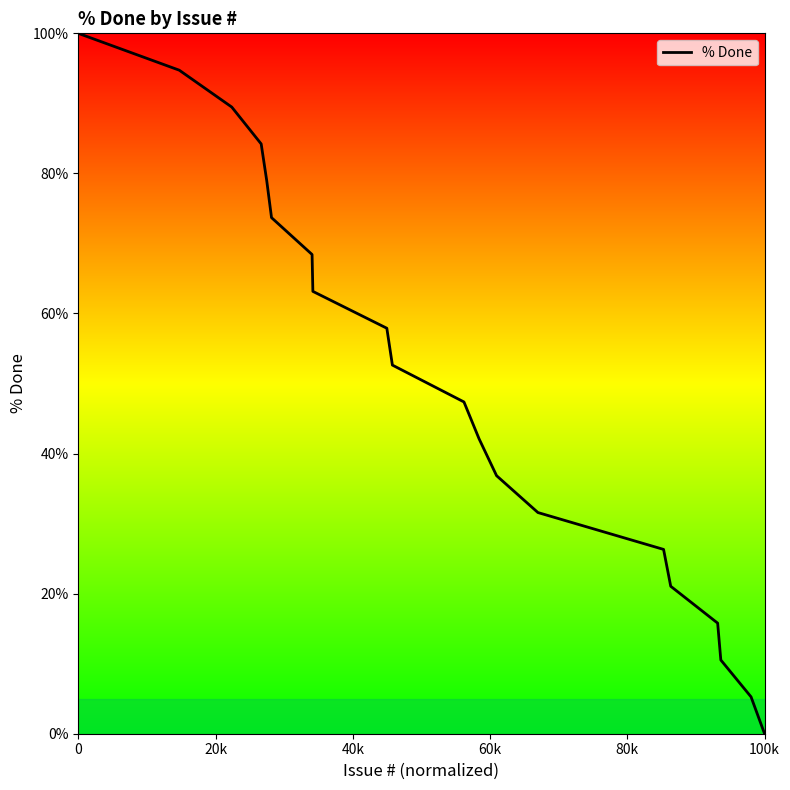

What is the difference between the maximum and minimum values?

100.0